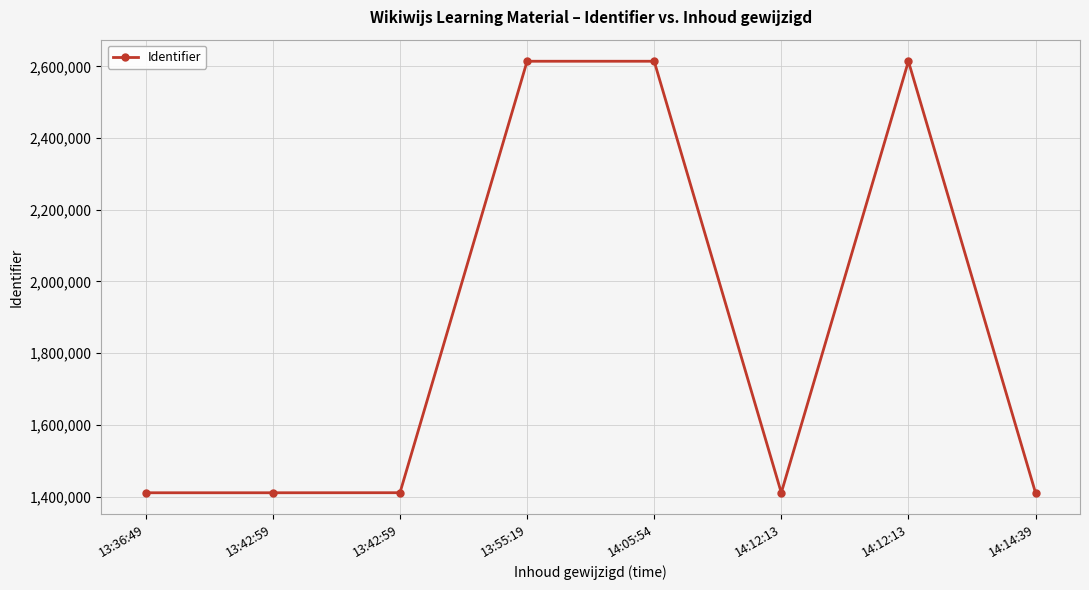

How many distinct data groups are displayed?

1